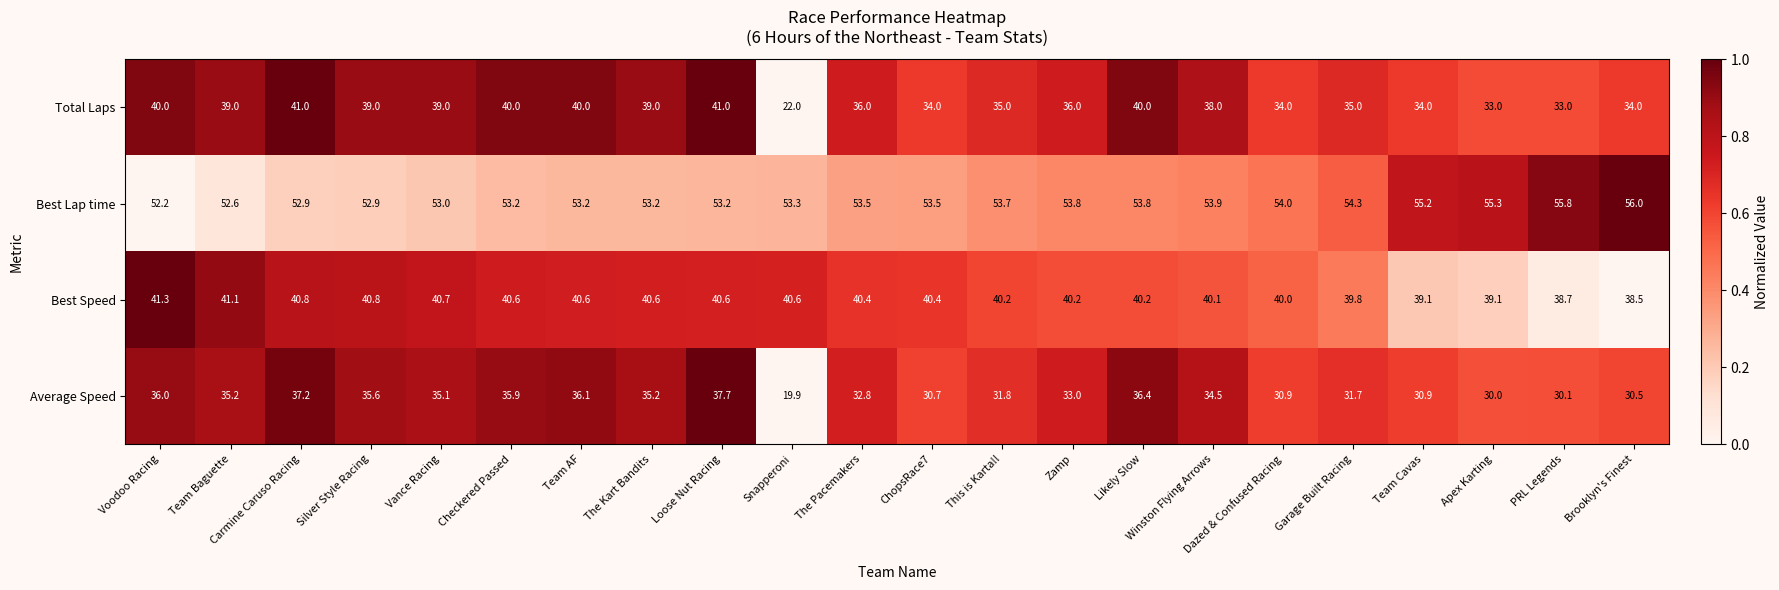

Is the value of Best Lap time at Team Baguette greater than the value of Average Speed at Voodoo Racing?

Yes